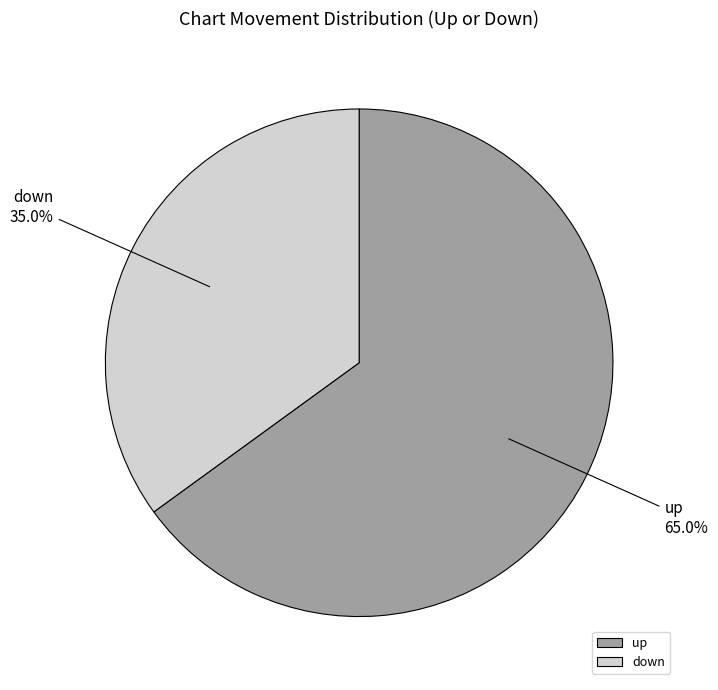

To the nearest percent, what portion does up represent?

65%